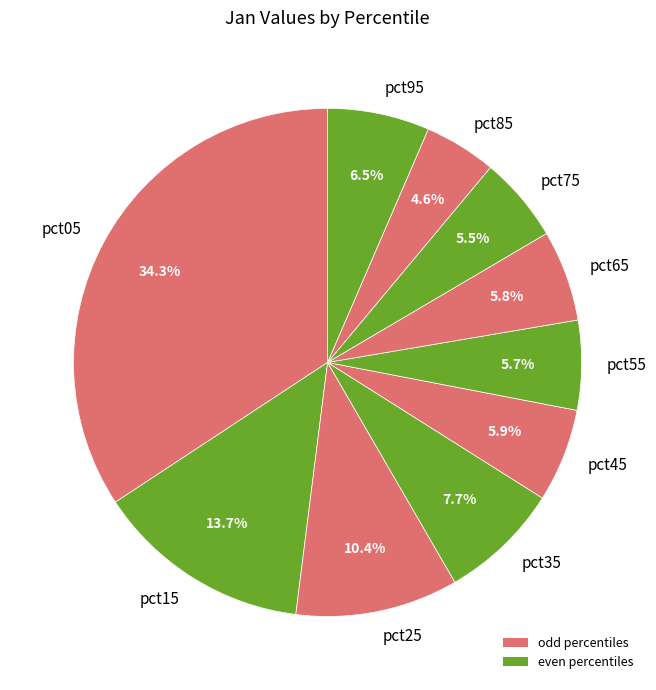

To the nearest percent, what is the average slice percentage?

10%